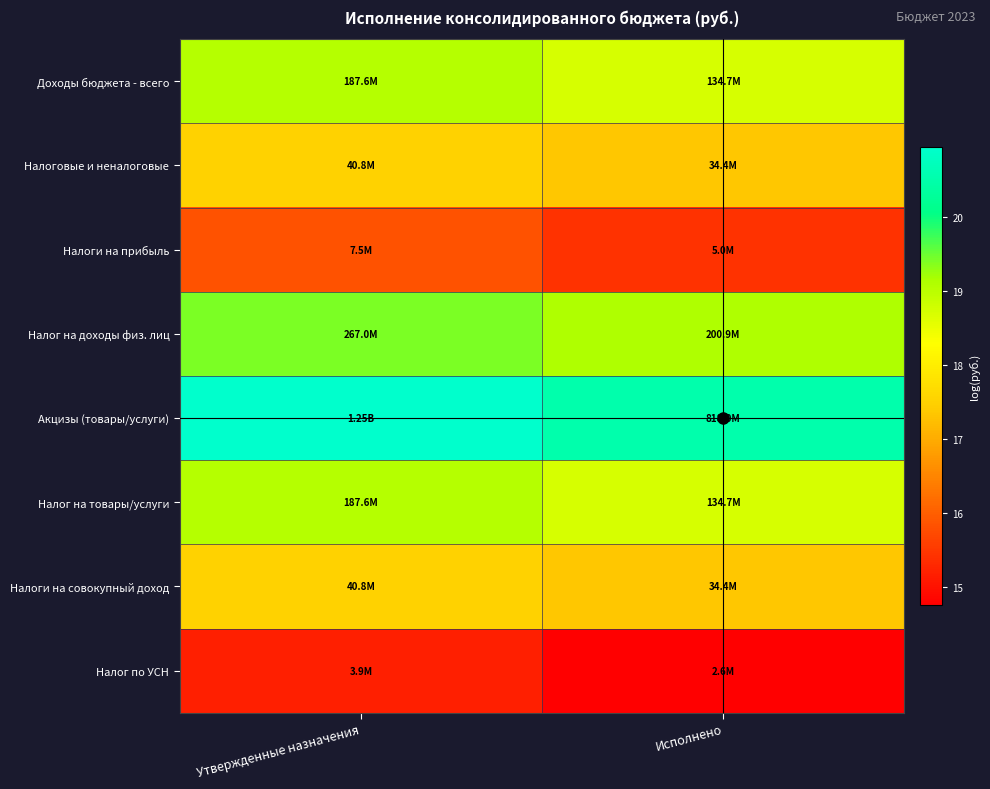

At how many categories does at least one series exceed 15?

2